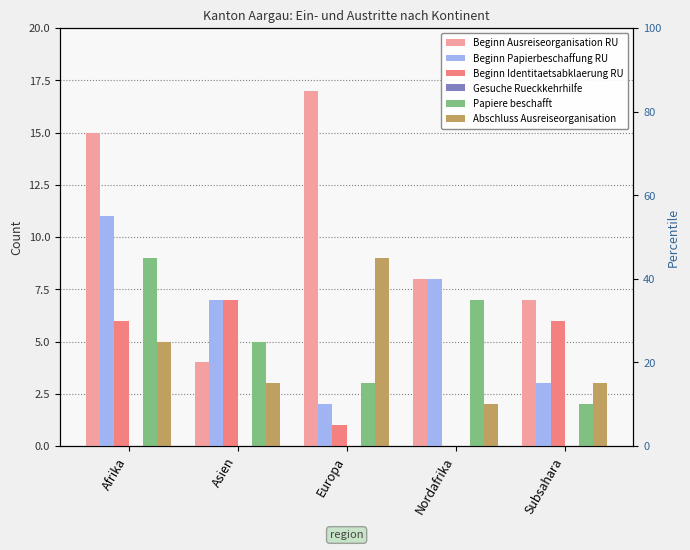

Between Afrika and Europa, which series saw the biggest shift?

Beginn Papierbeschaffung RU